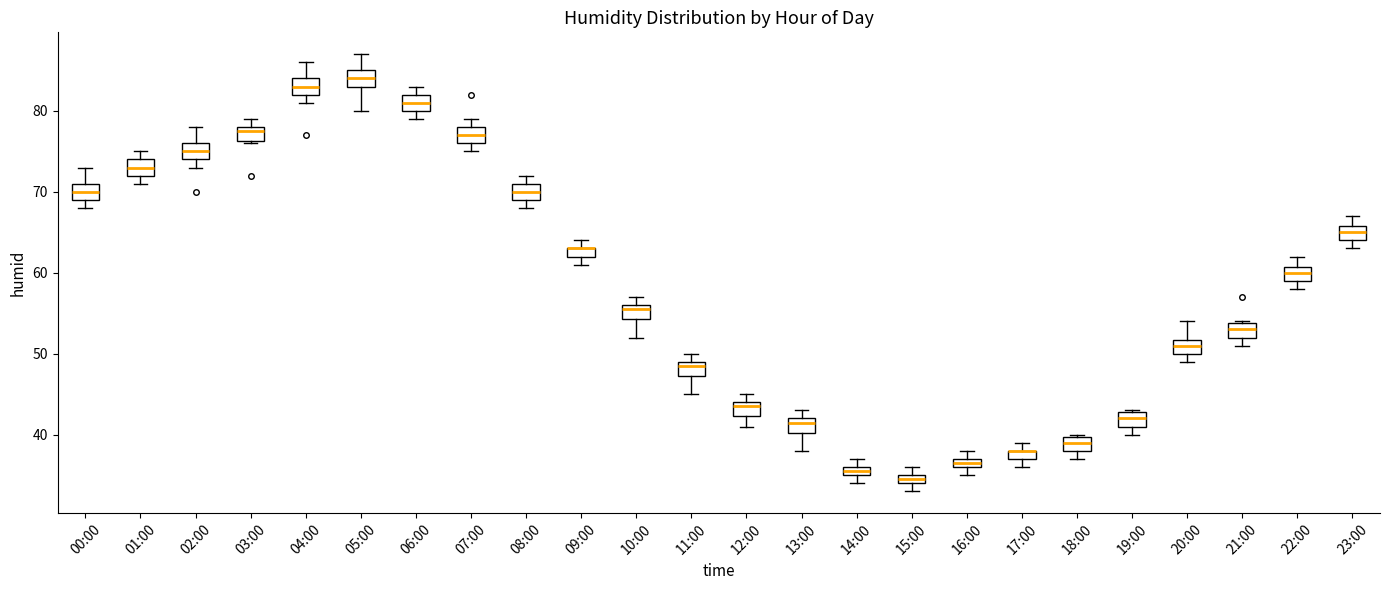

Where is the lower edge of the box for 01:00 on the y-axis? The values are not printed on the chart, so give them approximately, as read against the axis.

72